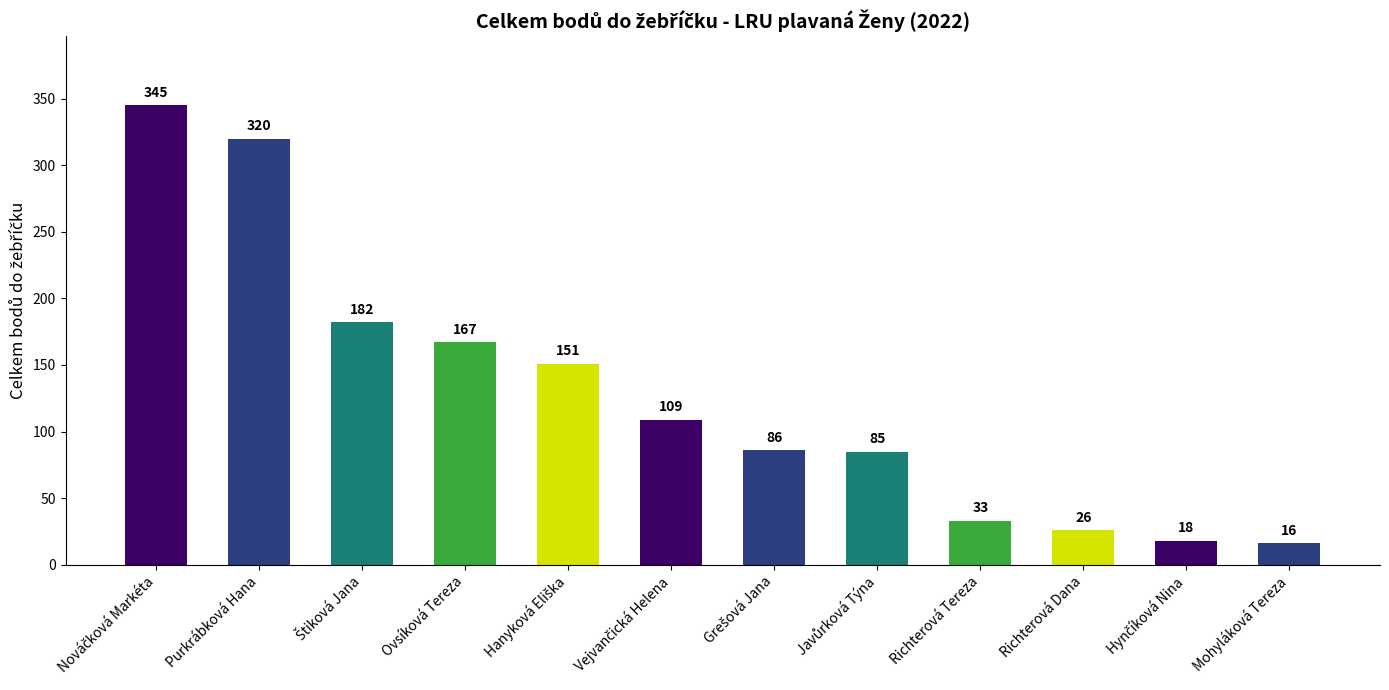

Between Purkrábková Hana and Richterová Tereza, which is larger?

Purkrábková Hana